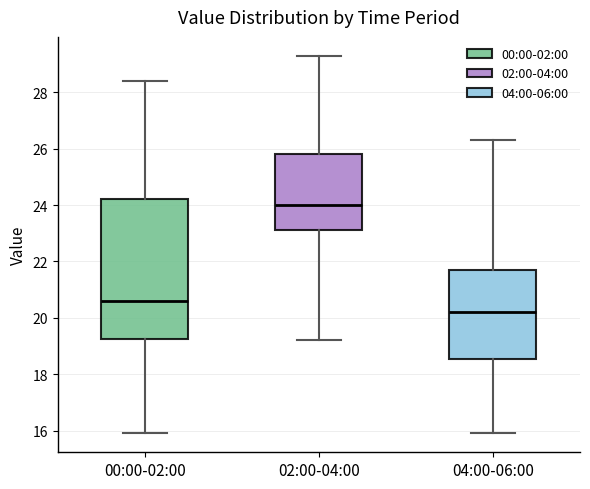

Comparing the boxes themselves (not the whiskers), which one is the tallest?

00:00-02:00